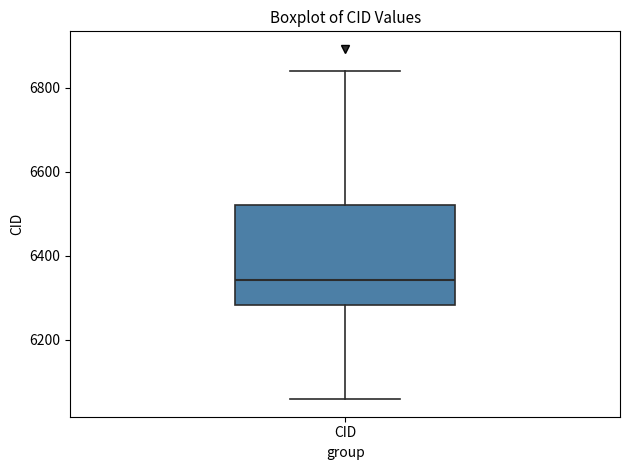

Where does the lower whisker of the box for CID end on the y-axis? The values are not printed on the chart, so give them approximately, as read against the axis.

6060